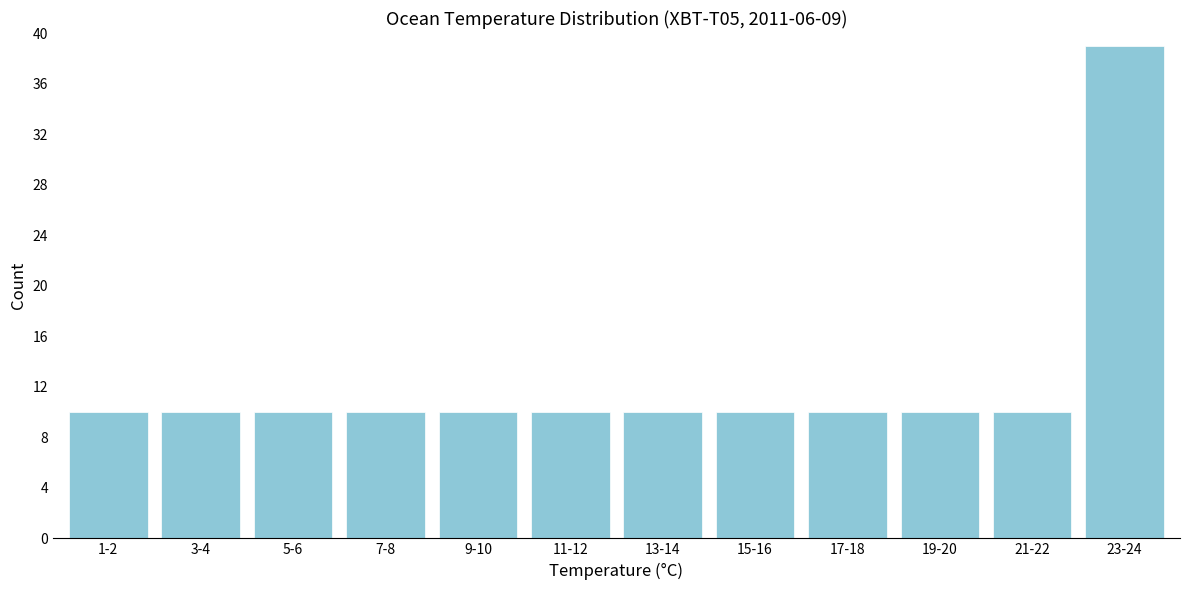

Reading left to right, extract all data points from this chart.

1-2=10	3-4=10	5-6=10	7-8=10	9-10=10	11-12=10	13-14=10	15-16=10	17-18=10	19-20=10	21-22=10	23-24=39